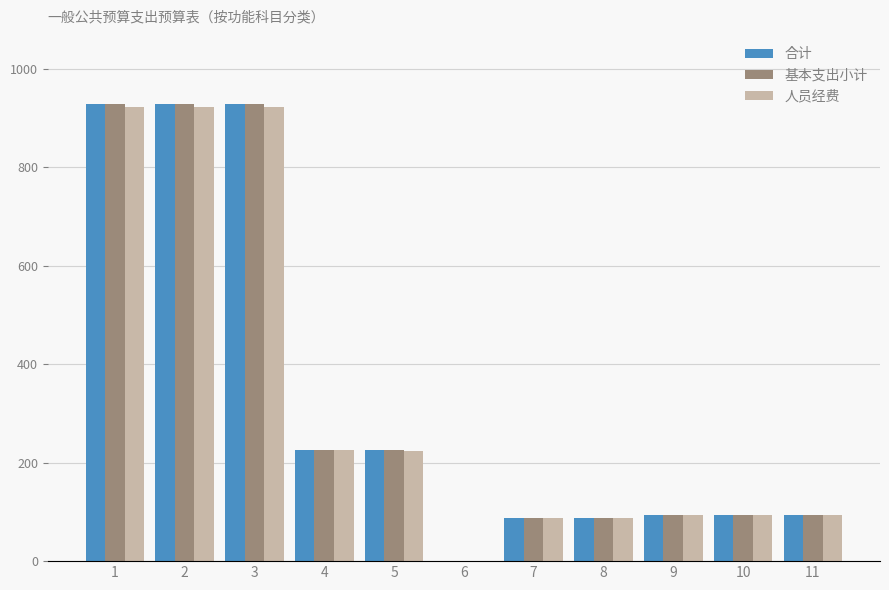

Is the value of 基本支出小计 at 9 greater than the value of 人员经费 at 3?

No